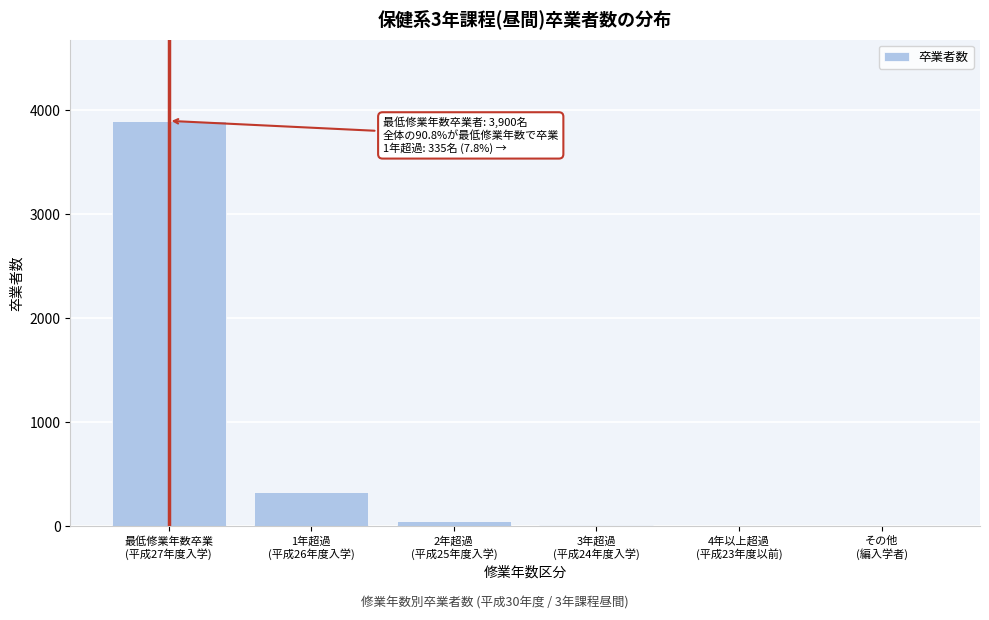

What is the greatest value displayed?

3900